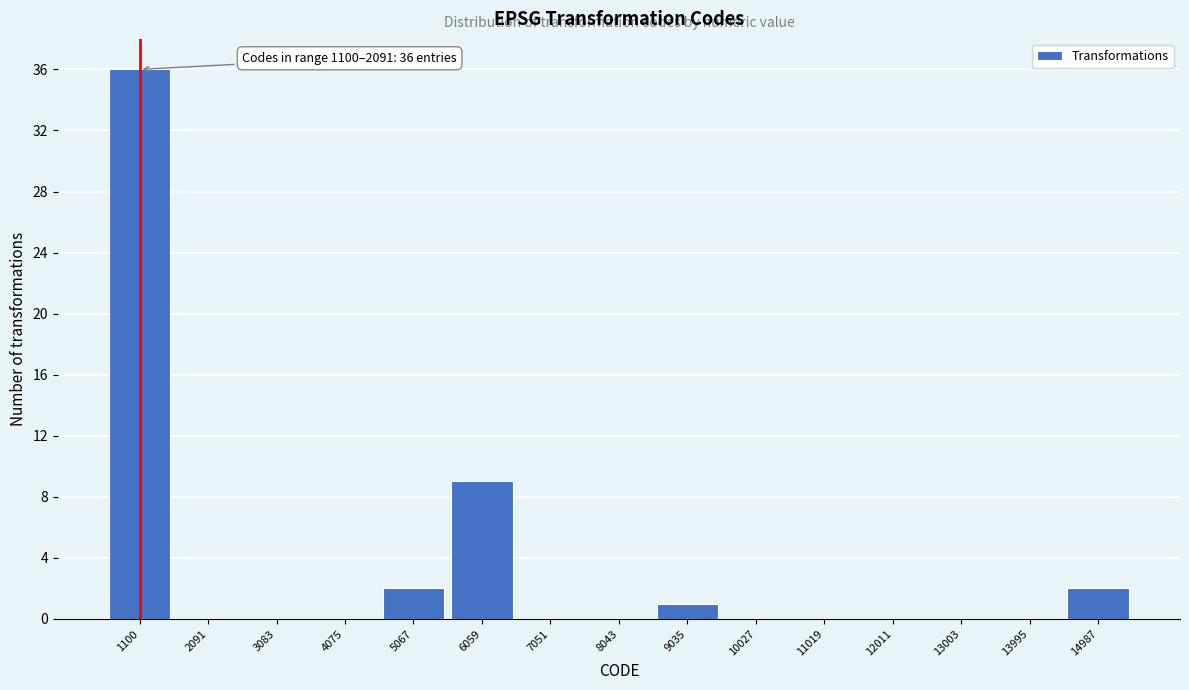

Reading right to left, transcribe all the data shown in this chart.

14987=2	13995=0	13003=0	12011=0	11019=0	10027=0	9035=1	8043=0	7051=0	6059=9	5067=2	4075=0	3083=0	2091=0	1100=36